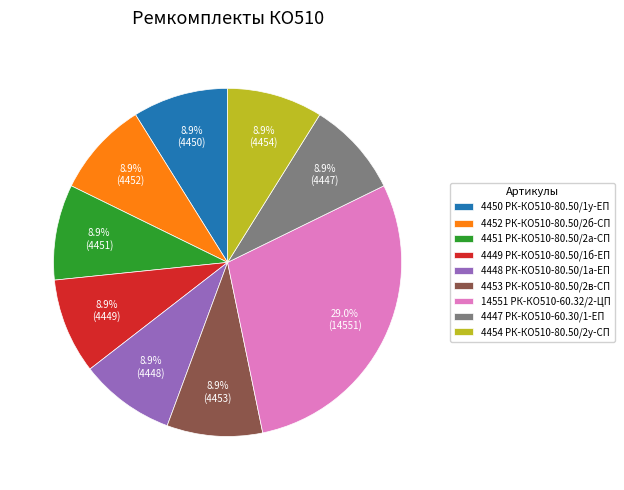

Count the number of slices in the pie.

9